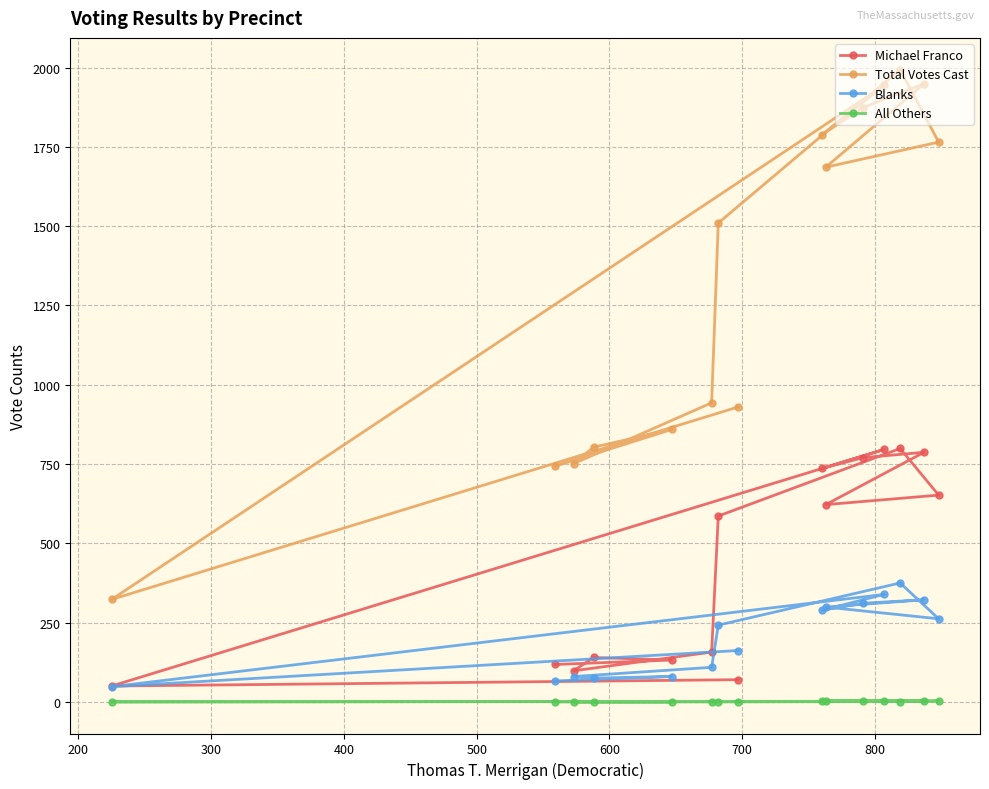

List the series in order of their peak value, lowest first.

All Others, Blanks, Michael Franco, Total Votes Cast